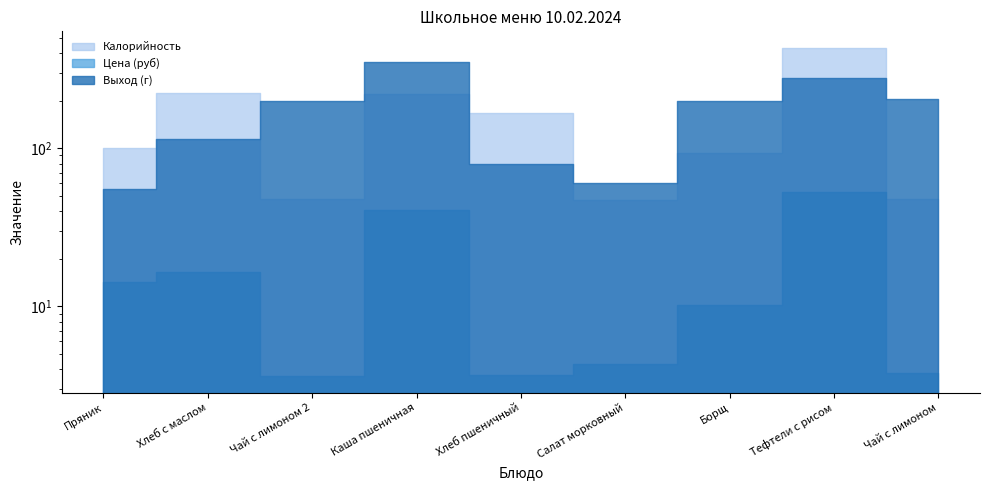

Rank the series at Хлеб с маслом from lowest to highest value.

Цена (руб), Выход (г), Калорийность